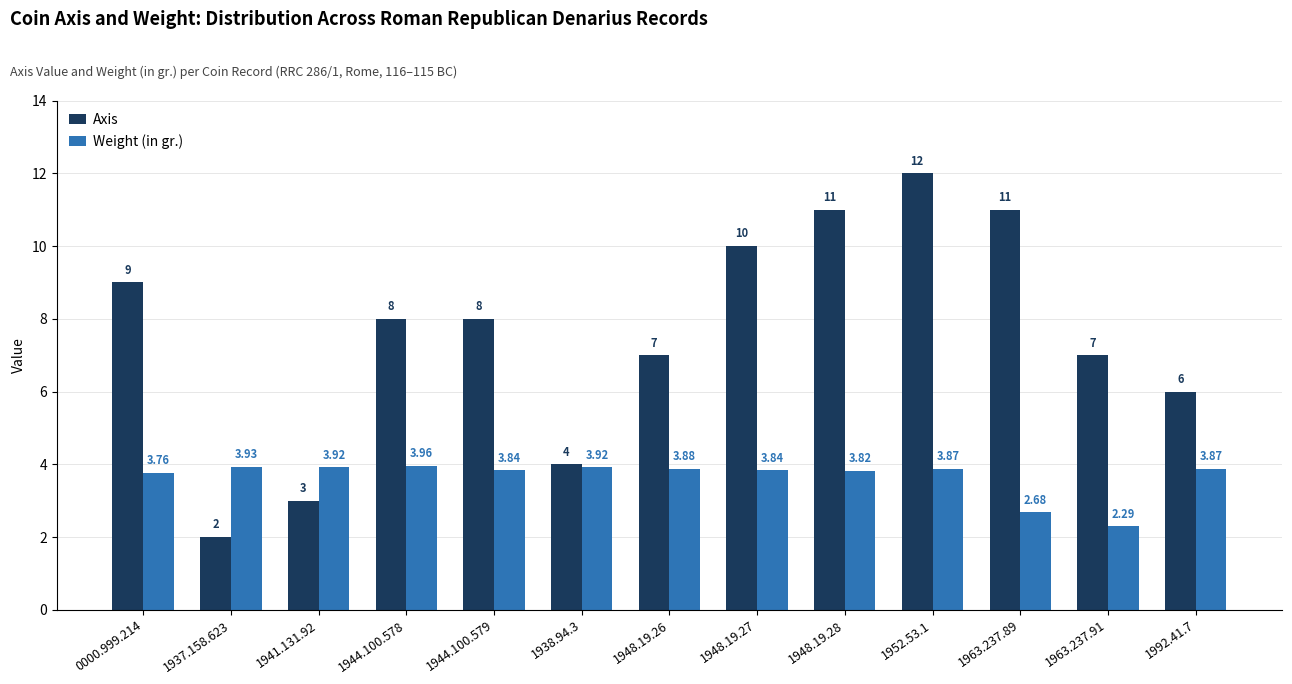

Is it true that Axis equals 11.0 at 1948.19.28?

True